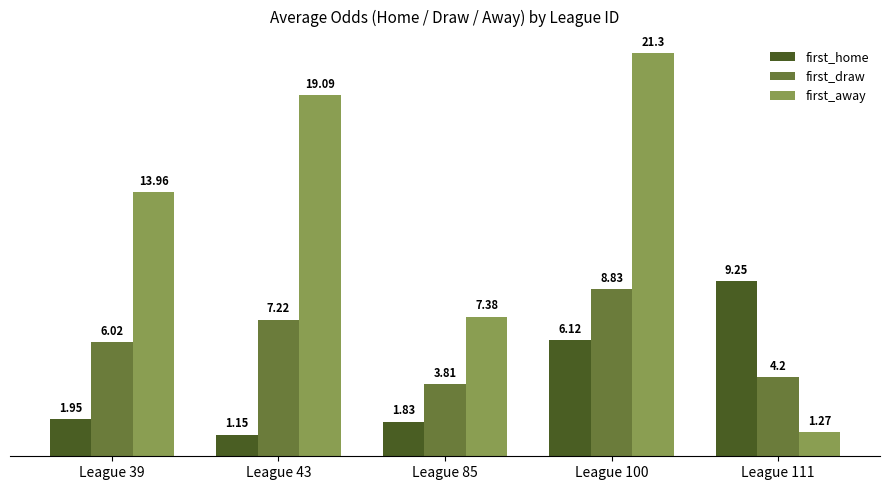

Between League 85 and League 100, which series saw the biggest shift?

first_away